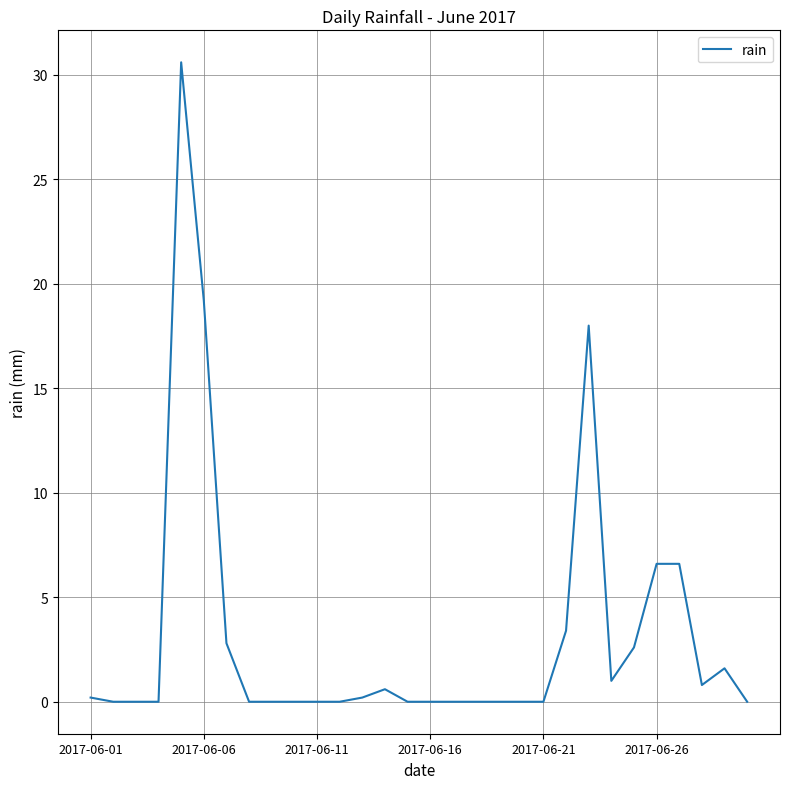

What is the difference between the maximum and minimum values?

30.6